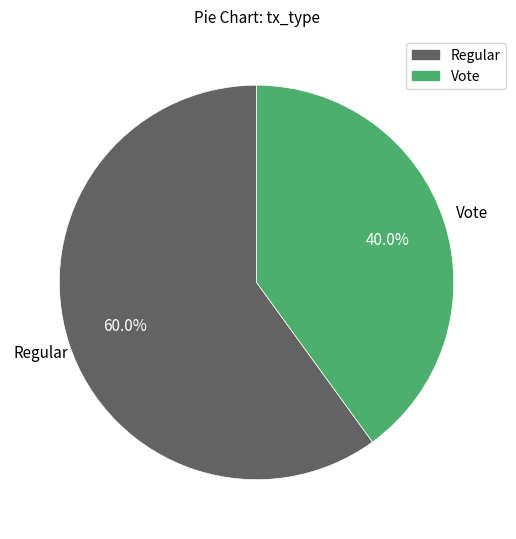

Count the number of slices in the pie.

2